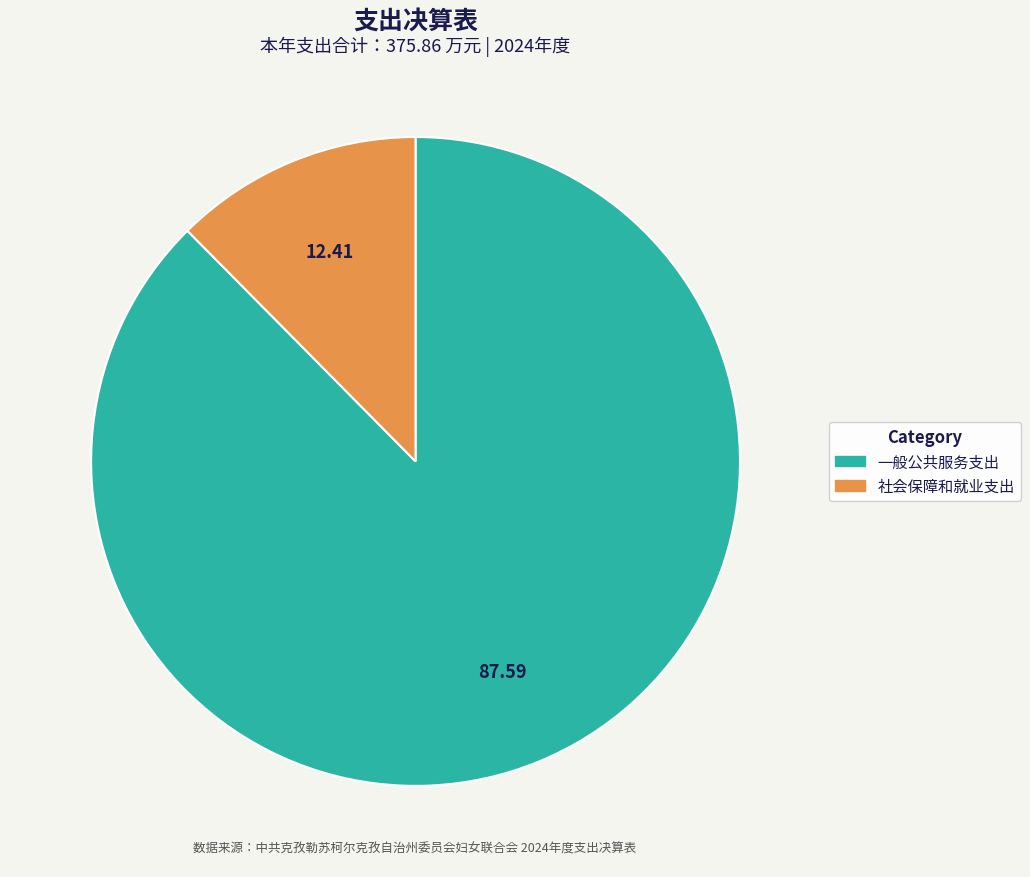

Is there a majority slice in this chart?

Yes